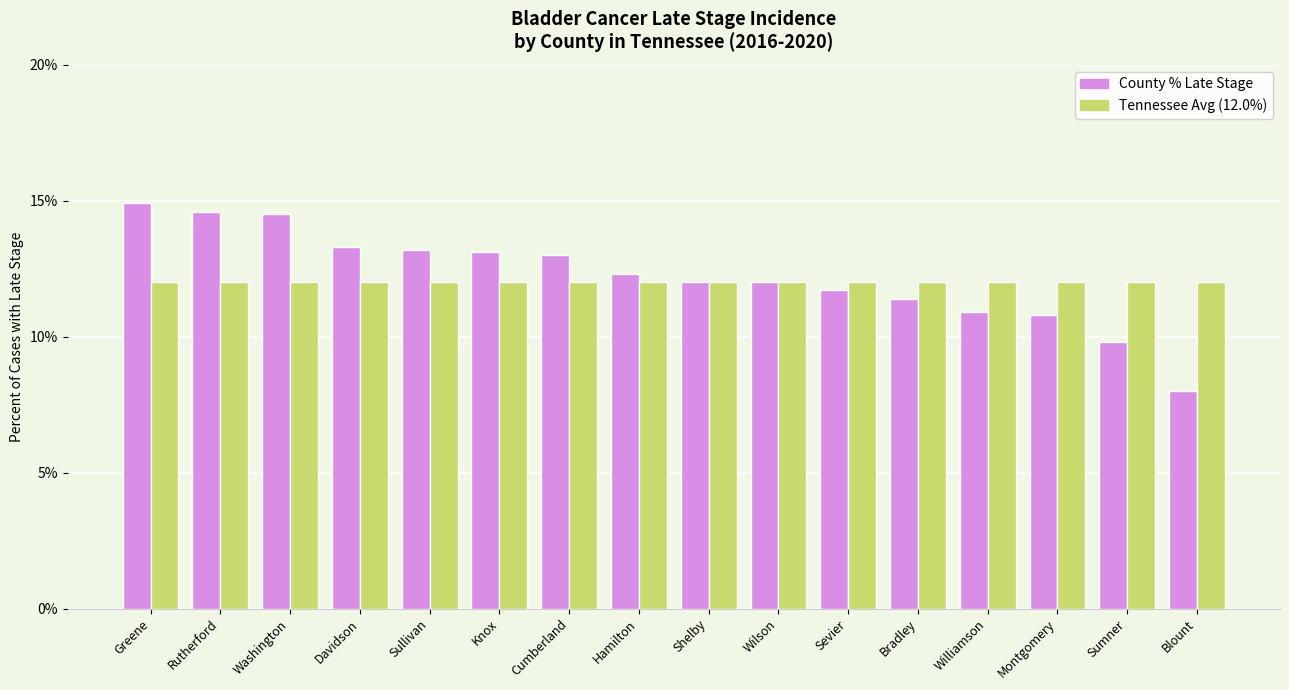

What is the total value across all series at Sevier?

23.7